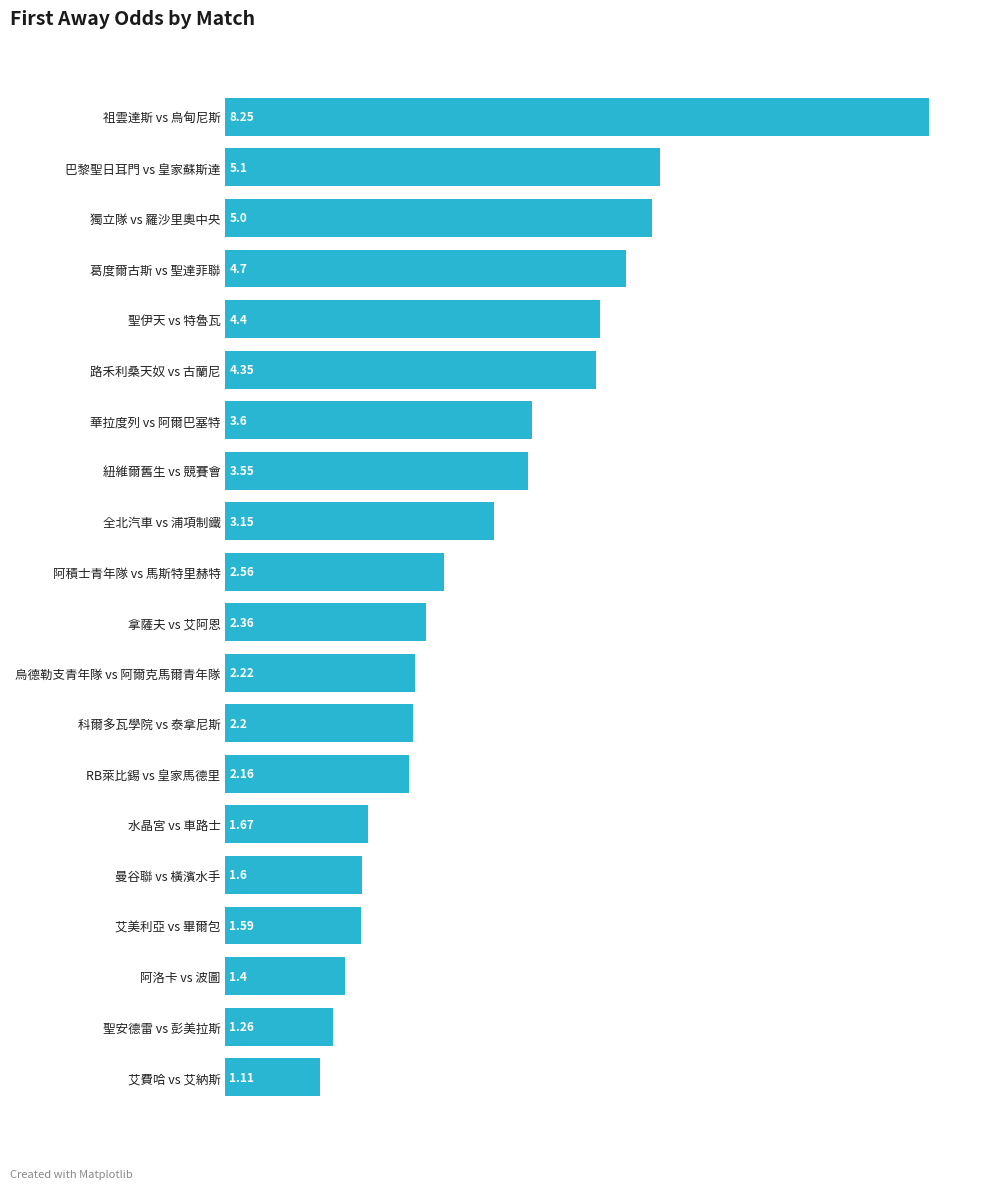

Which has a higher value, 聖伊天 vs 特魯瓦 or 拿薩夫 vs 艾阿恩?

聖伊天 vs 特魯瓦